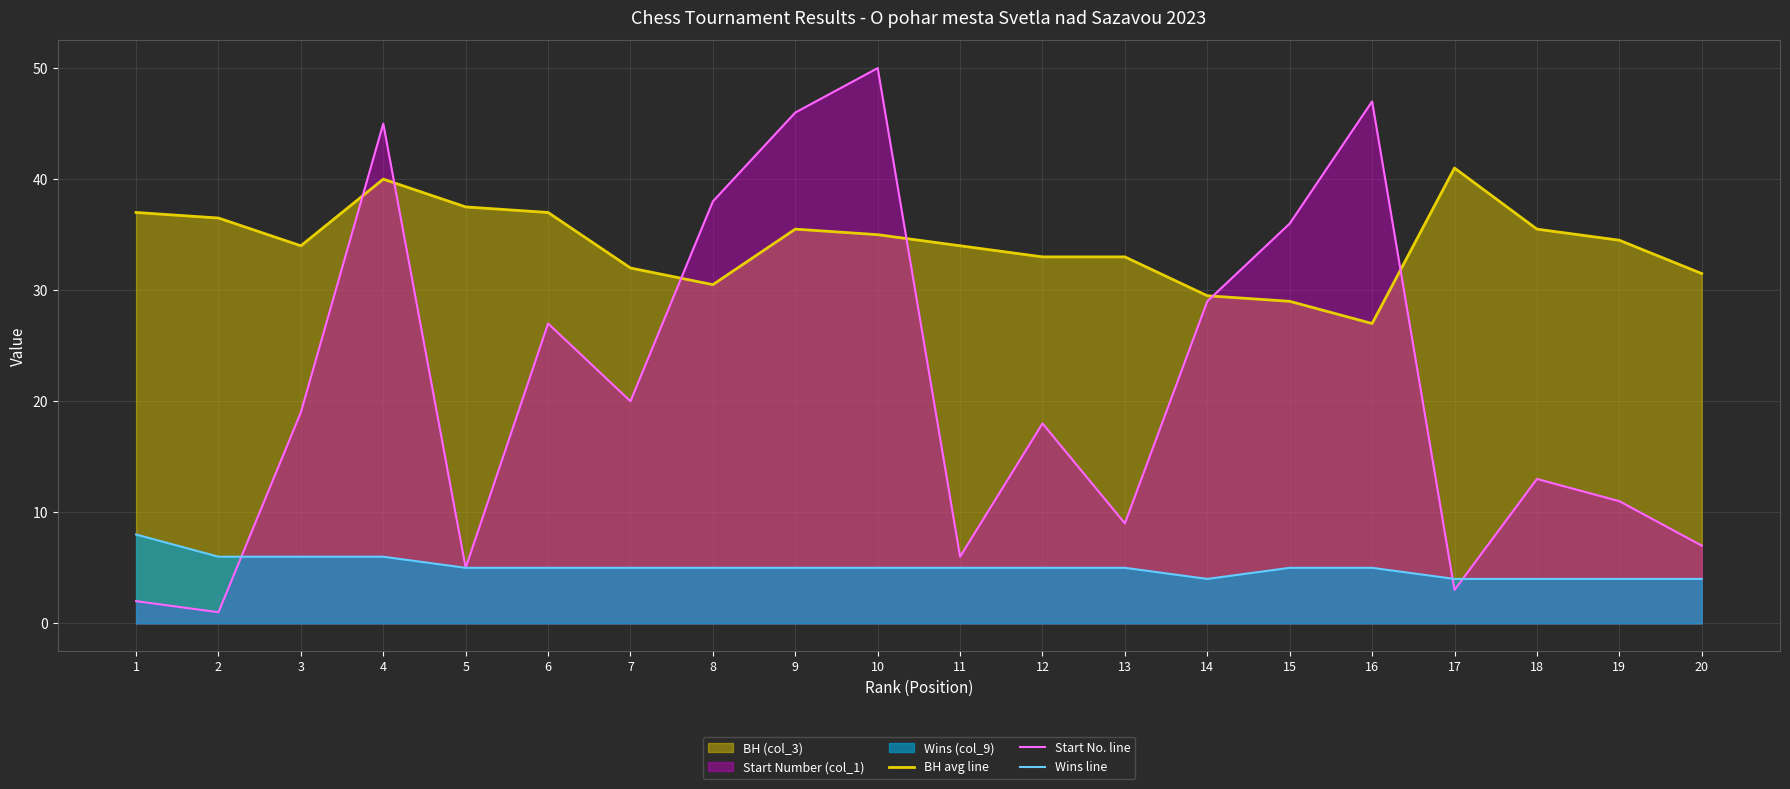

At which category is the sum across all series the highest?

4